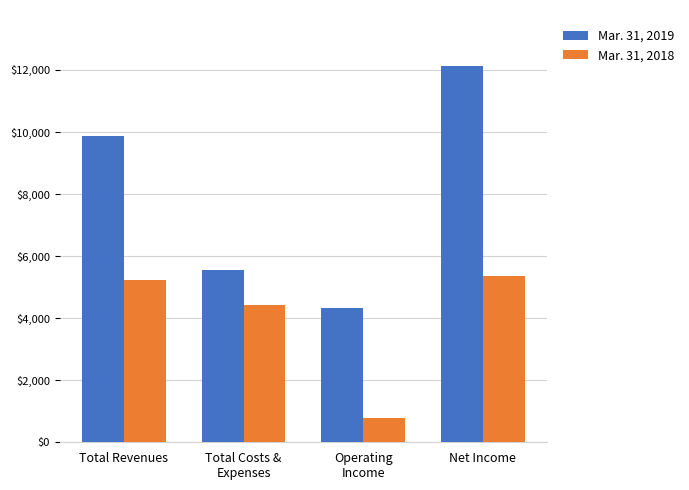

Is the value of Mar. 31, 2019 at Net Income greater than the value of Mar. 31, 2018 at Operating
Income?

Yes